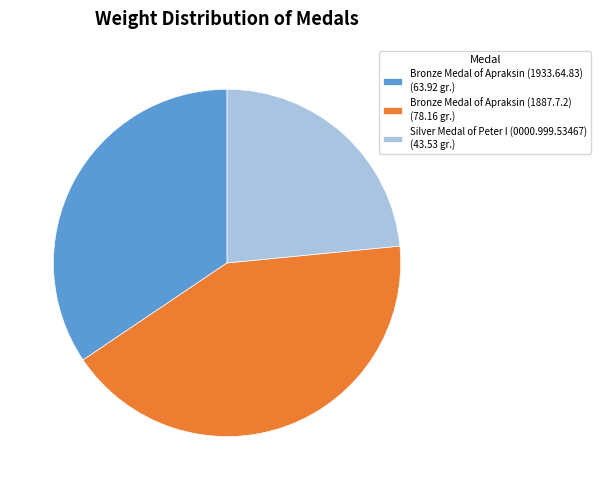

Does Bronze Medal of Apraksin (1887.7.2) (78.16 gr.) represent more than half of the total?

No